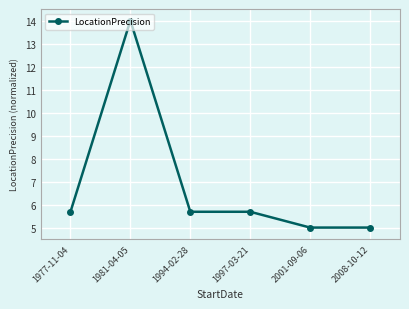

The value at 1997-03-21 is 2.2. True or false?

False